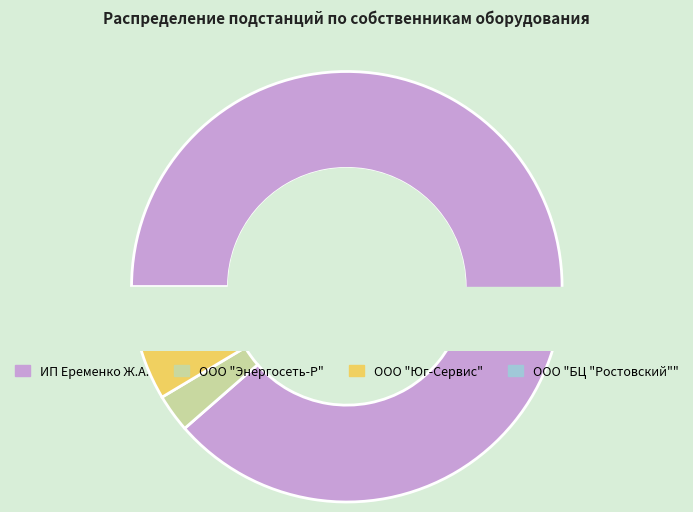

What percentage is the ООО "Юг-Сервис" slice, to the nearest percent?

6%